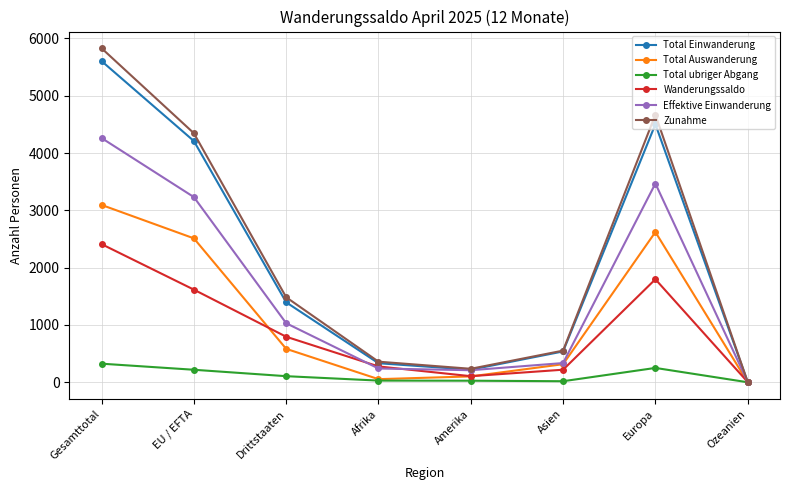

Which series changed the most between Drittstaaten and Afrika?

Zunahme